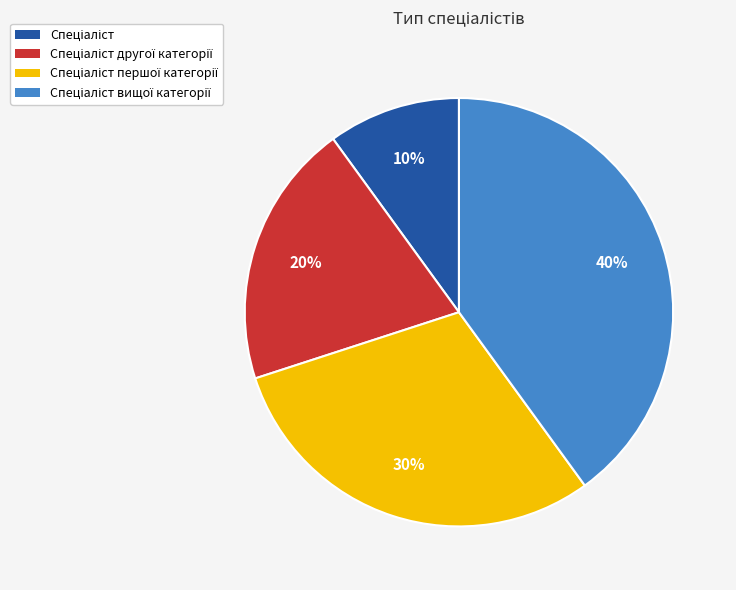

Is there any slice that represents more than half of the pie?

No